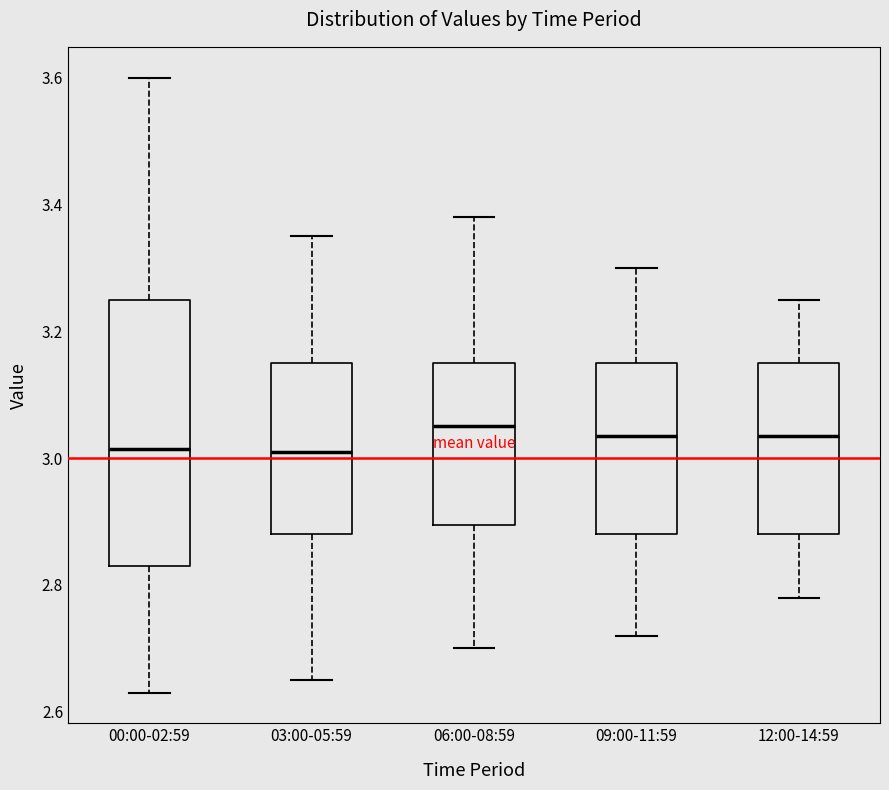

Reading left to right, transcribe this box plot: for each box, give where its median line is, the range the box spans, and where its two whiskers end, as read against the y-axis. The values are not printed on the chart, so give them approximately, as read against the axis.

00:00-02:59: median 3.02, box 2.84 to 3.26, whiskers 2.64 to 3.60
03:00-05:59: median 3.02, box 2.88 to 3.16, whiskers 2.66 to 3.36
06:00-08:59: median 3.06, box 2.90 to 3.16, whiskers 2.70 to 3.38
09:00-11:59: median 3.04, box 2.88 to 3.16, whiskers 2.72 to 3.30
12:00-14:59: median 3.04, box 2.88 to 3.16, whiskers 2.78 to 3.26